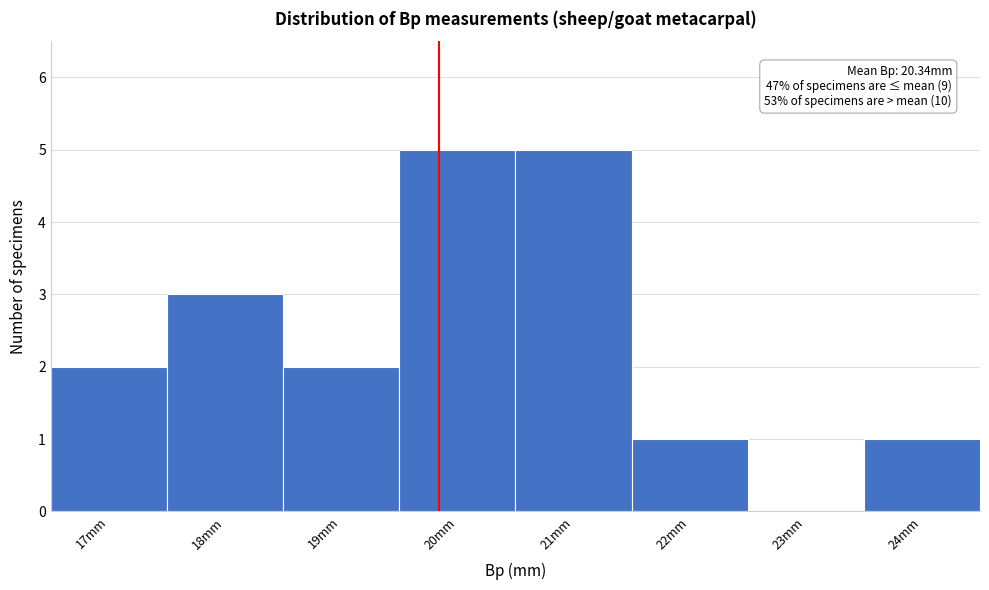

Reading left to right, what are all the values shown in this chart?

17mm=2	18mm=3	19mm=2	20mm=5	21mm=5	22mm=1	23mm=0	24mm=1